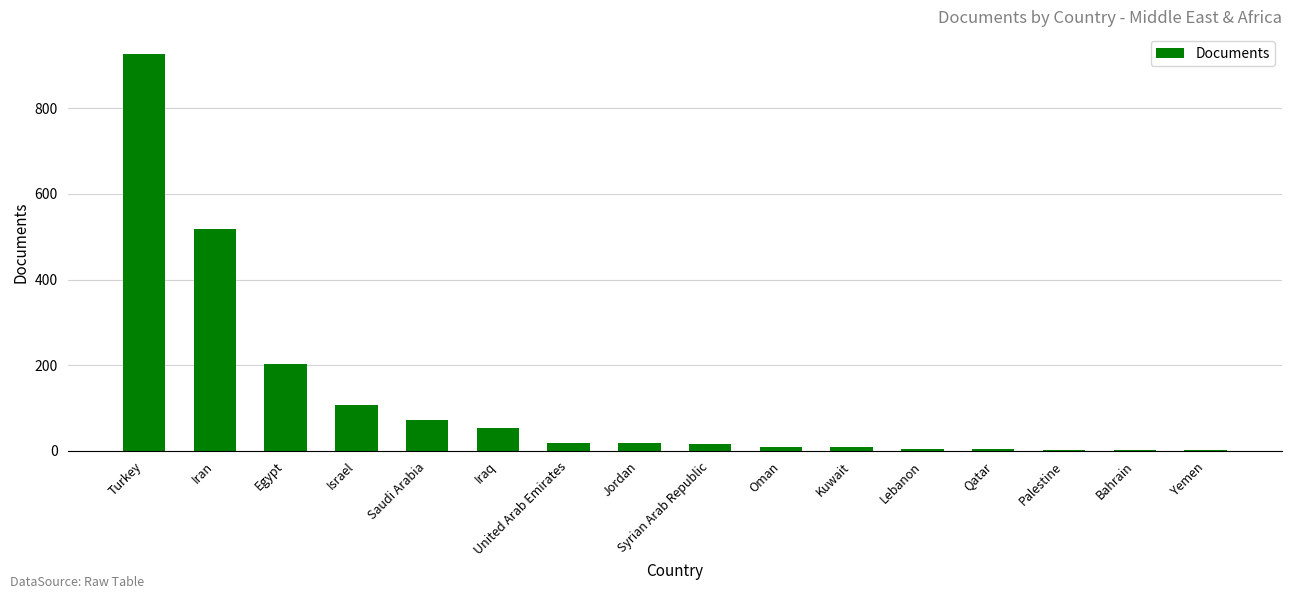

Is it true that the value at Oman is 9?

True